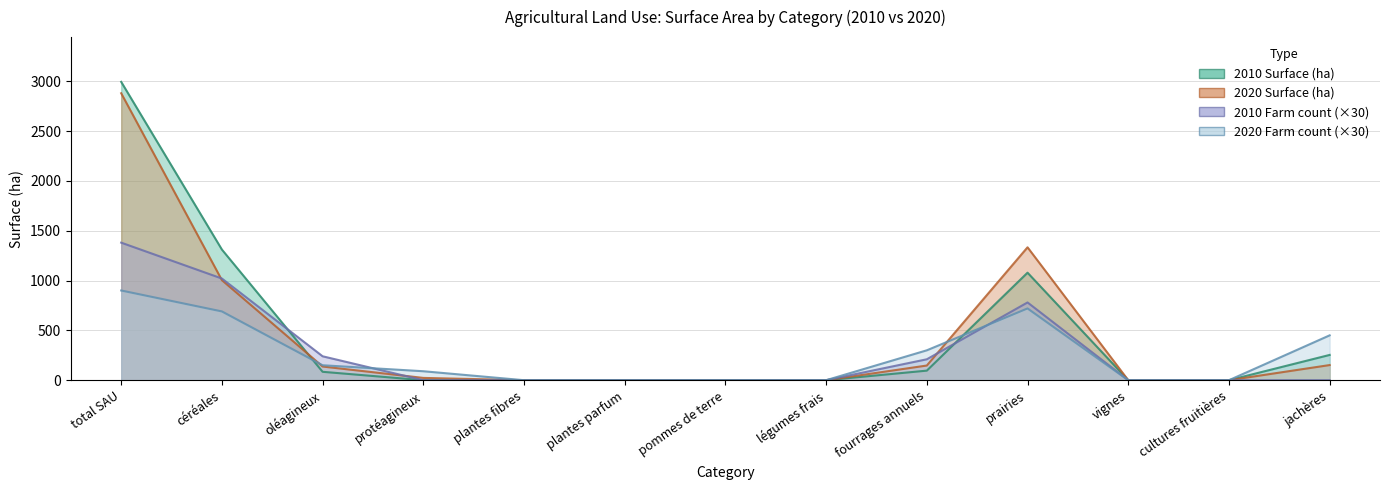

At how many categories does at least one series exceed 1126?

3